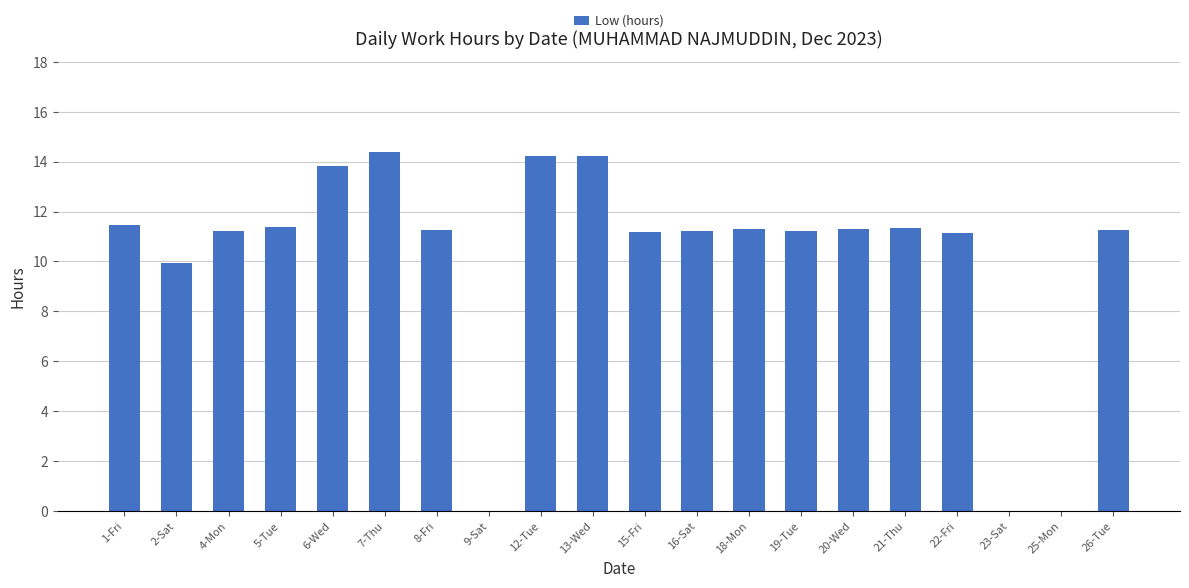

Which has a higher value, 12-Tue or 1-Fri?

12-Tue